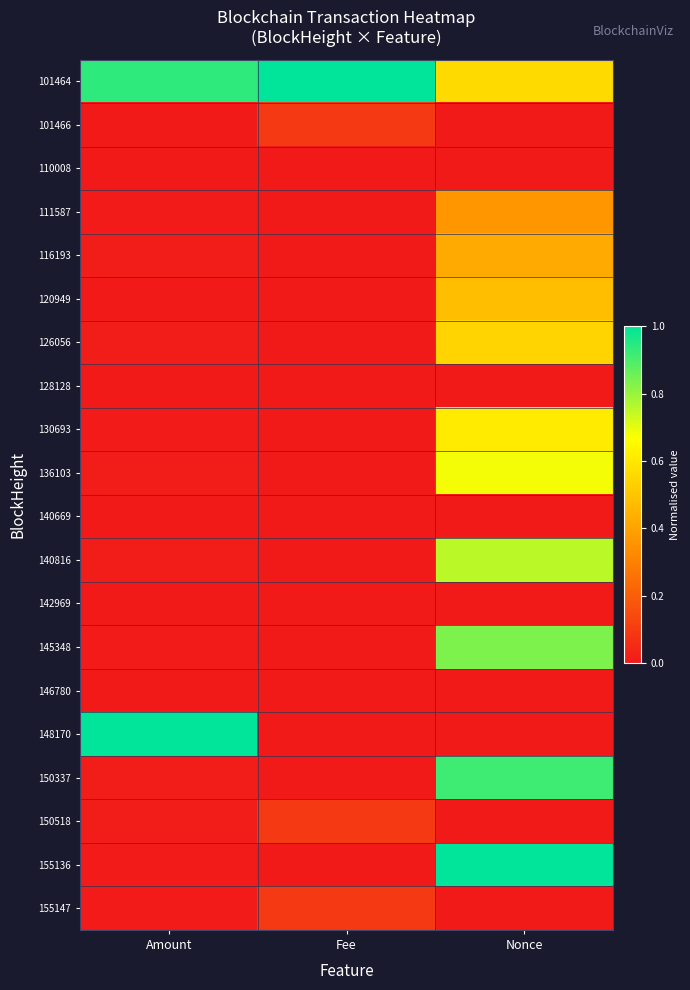

What is the total value across all series at Nonce?

7.2